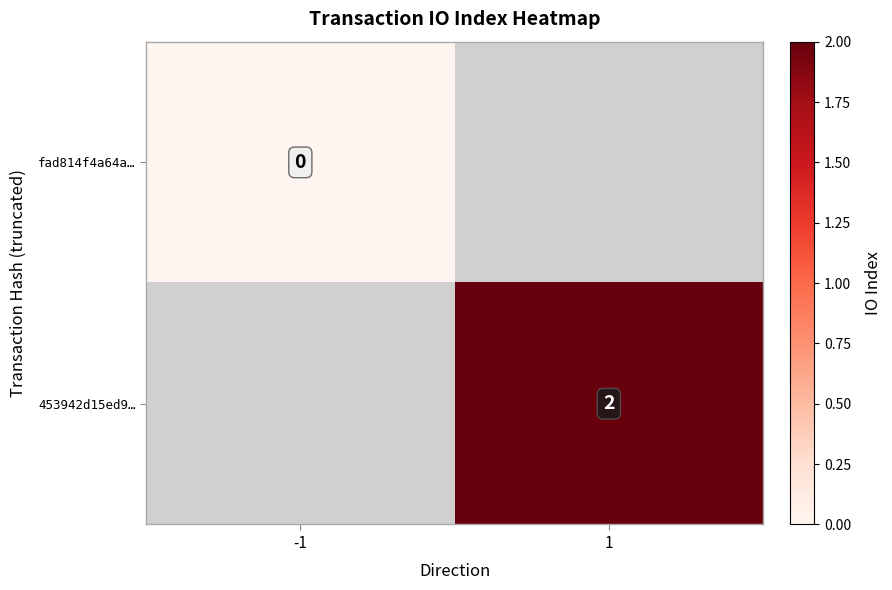

Is it true that 453942d15ed9… equals 1 at 1?

False